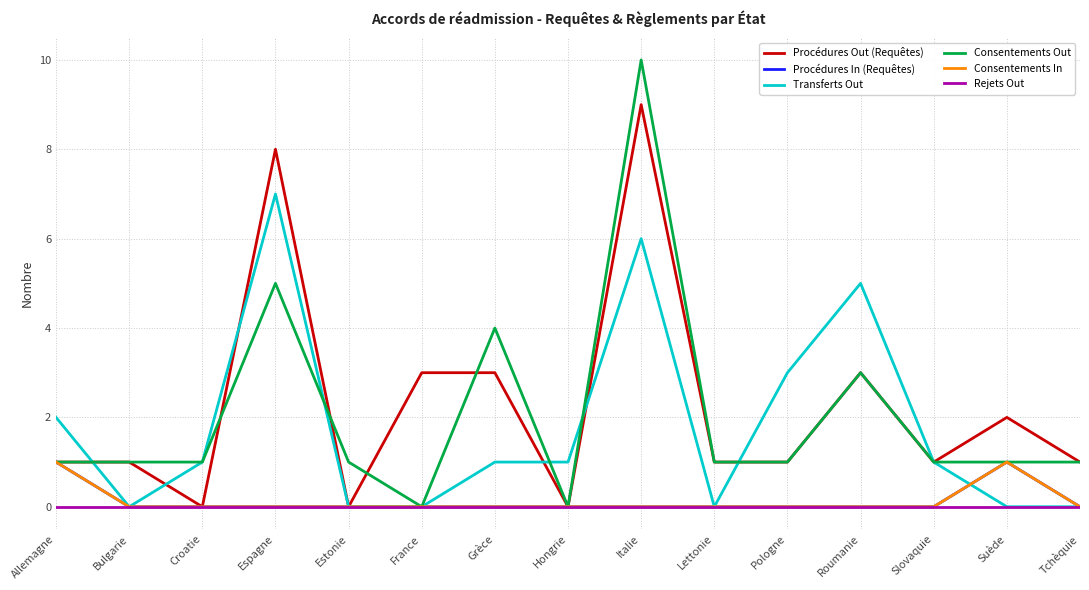

What is the maximum value for Procédures Out (Requêtes)?

9